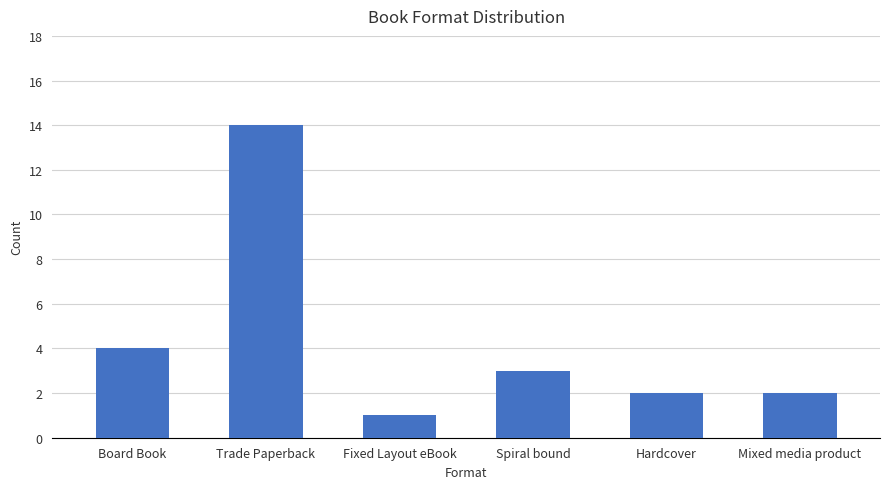

Which label corresponds to the largest value in the chart?

Trade Paperback